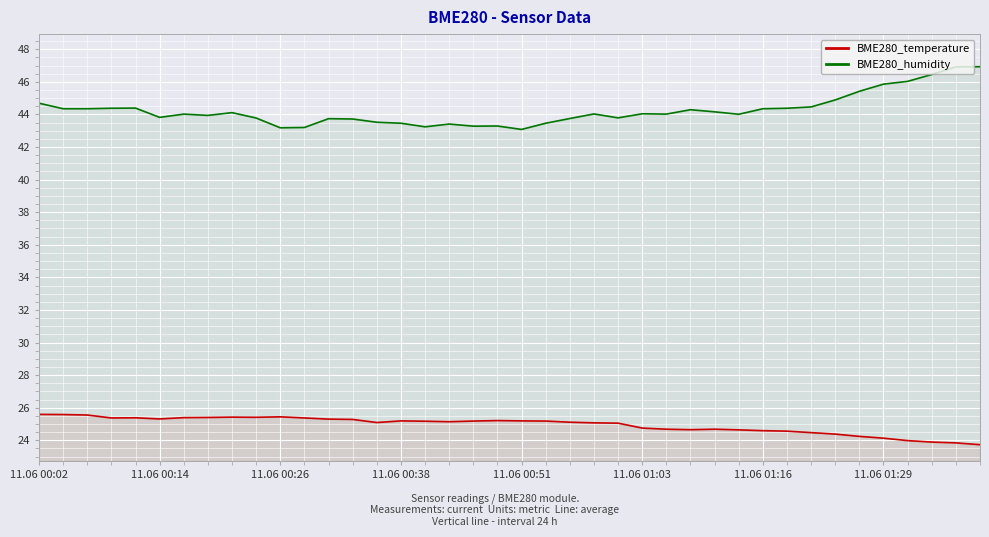

Rank the series by their maximum value, from lowest to highest.

BME280_temperature, BME280_humidity